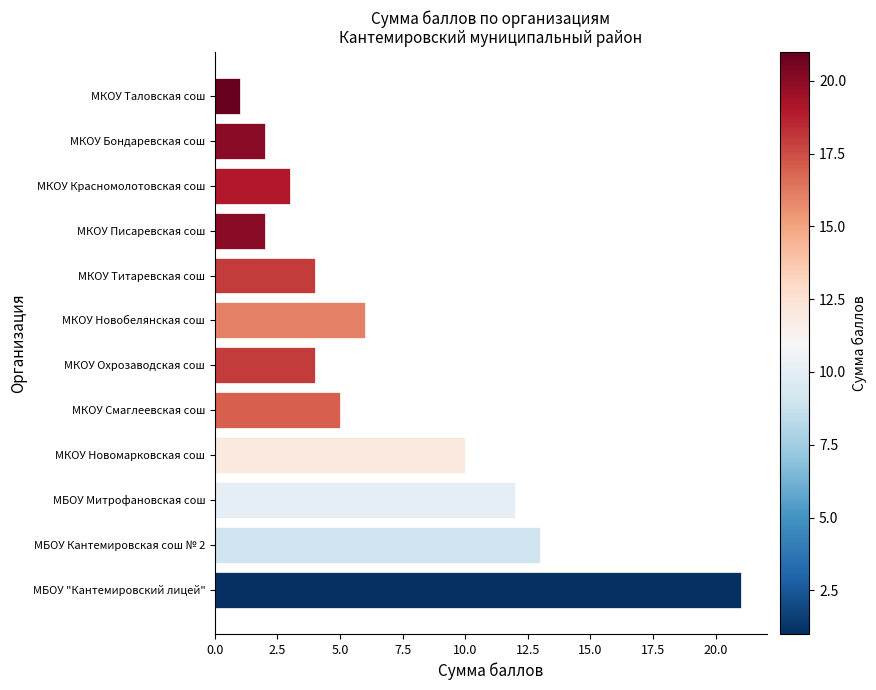

Reading bottom to top, what are all the values shown in this chart?

21	13	12	10	5	4	6	4	2	3	2	1